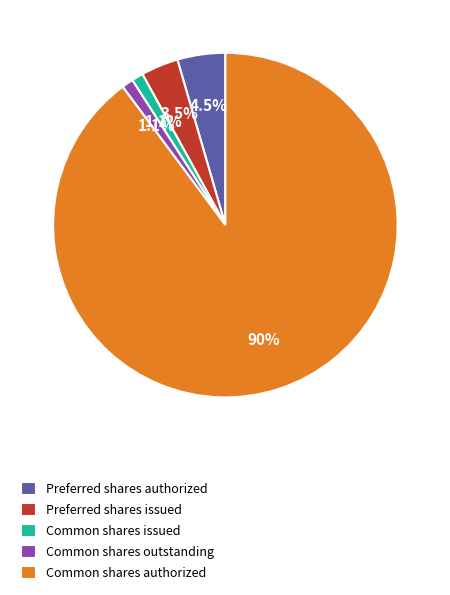

To the nearest percent, what is the difference between the largest and smallest slice percentages?

89%